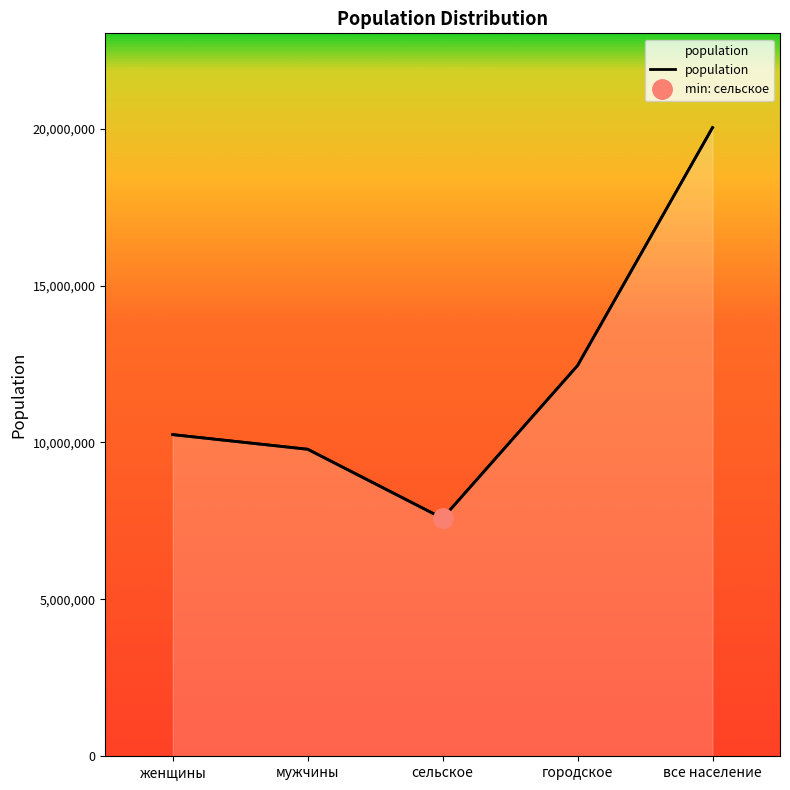

How many interior local valleys (lower than both neighbors) does the data have?

1